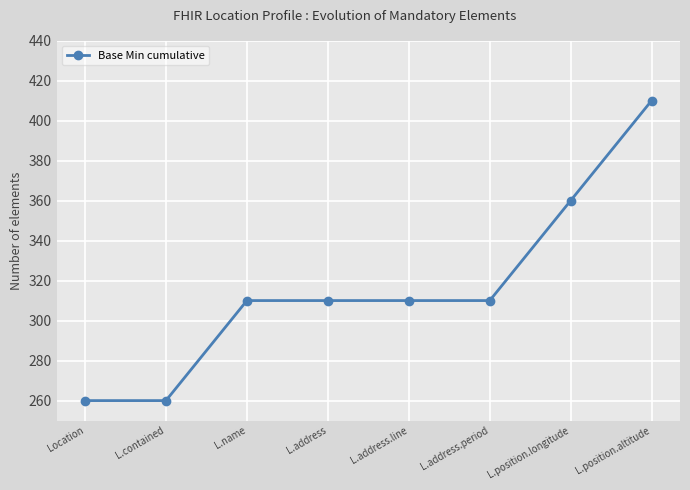

Reading left to right, list all the values displayed in this chart.

Location=260	L.contained=260	L.name=310	L.address=310	L.address.line=310	L.address.period=310	L.position.longitude=360	L.position.altitude=410